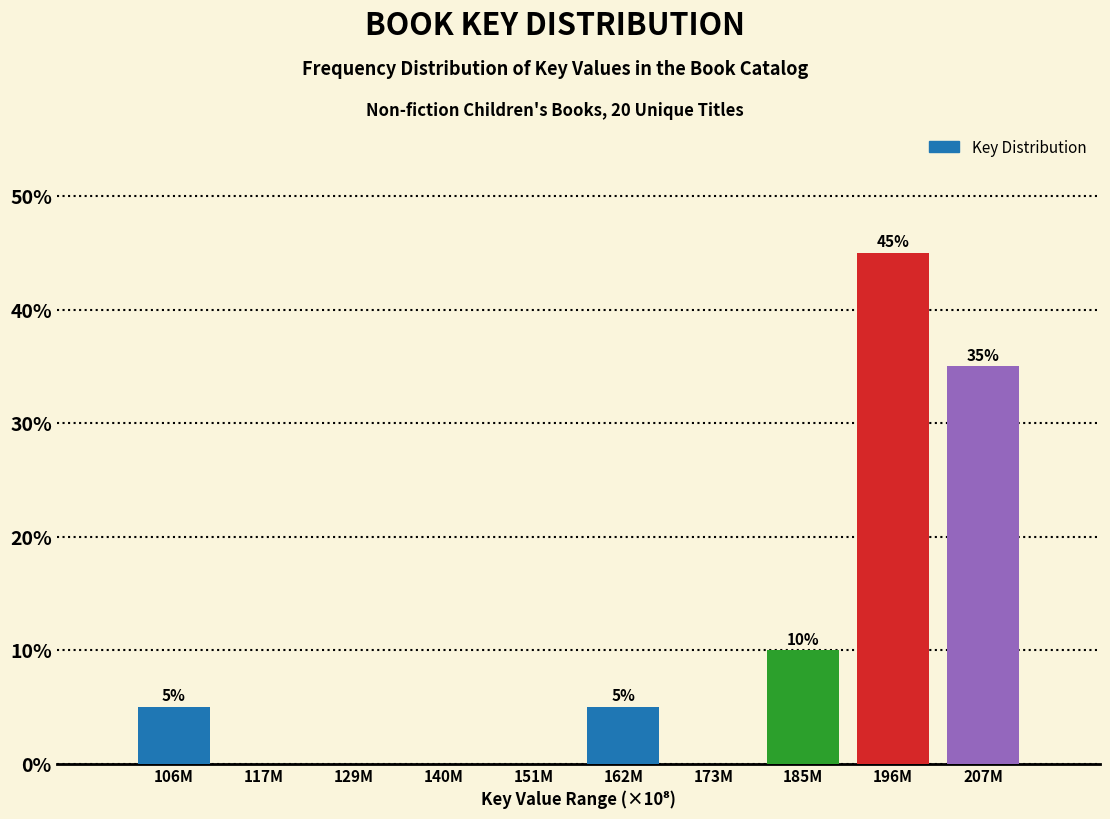

Reading left to right, what are all the values shown in this chart?

106M=5	117M=0	129M=0	140M=0	151M=0	162M=5	173M=0	185M=10	196M=45	207M=35